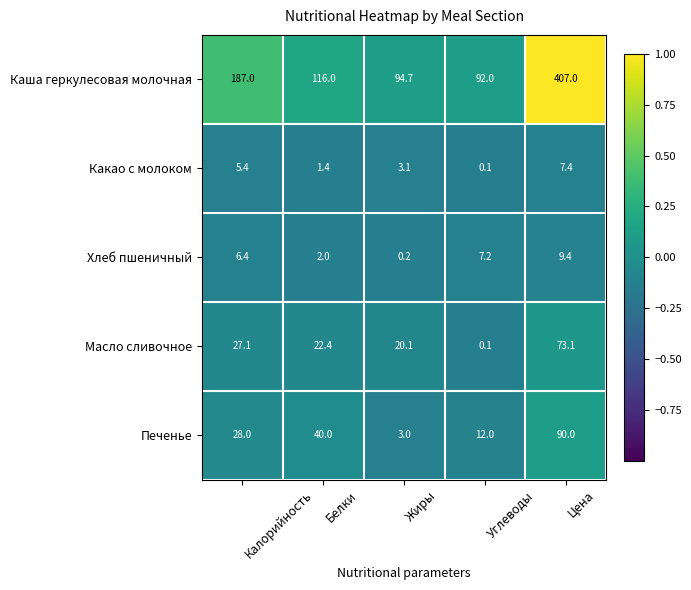

True or false: Печенье has a value of 11.2 at Калорийность.

False